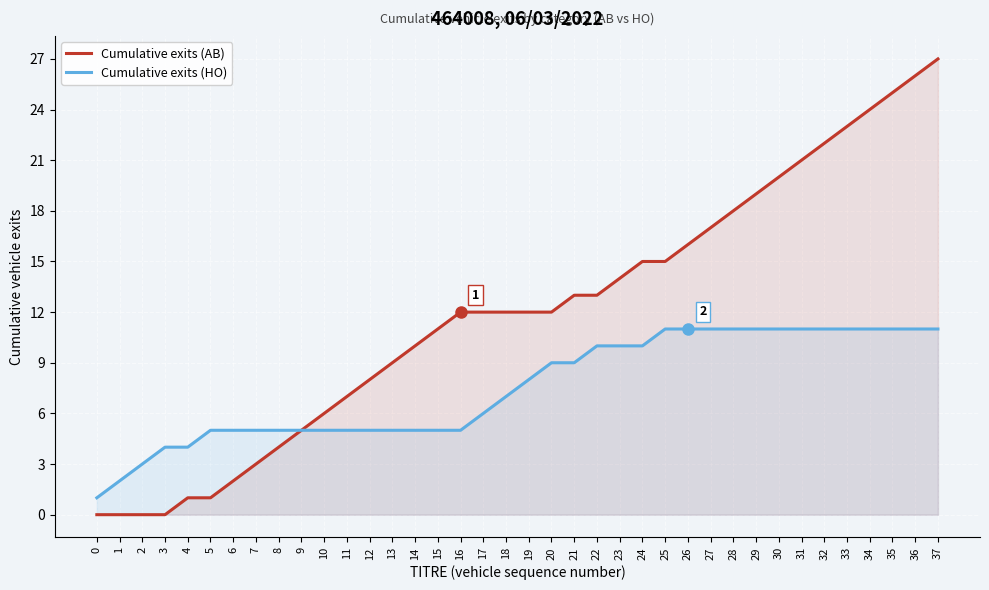

True or false: Cumulative exits (AB) has more than 2 interior local peaks.

False